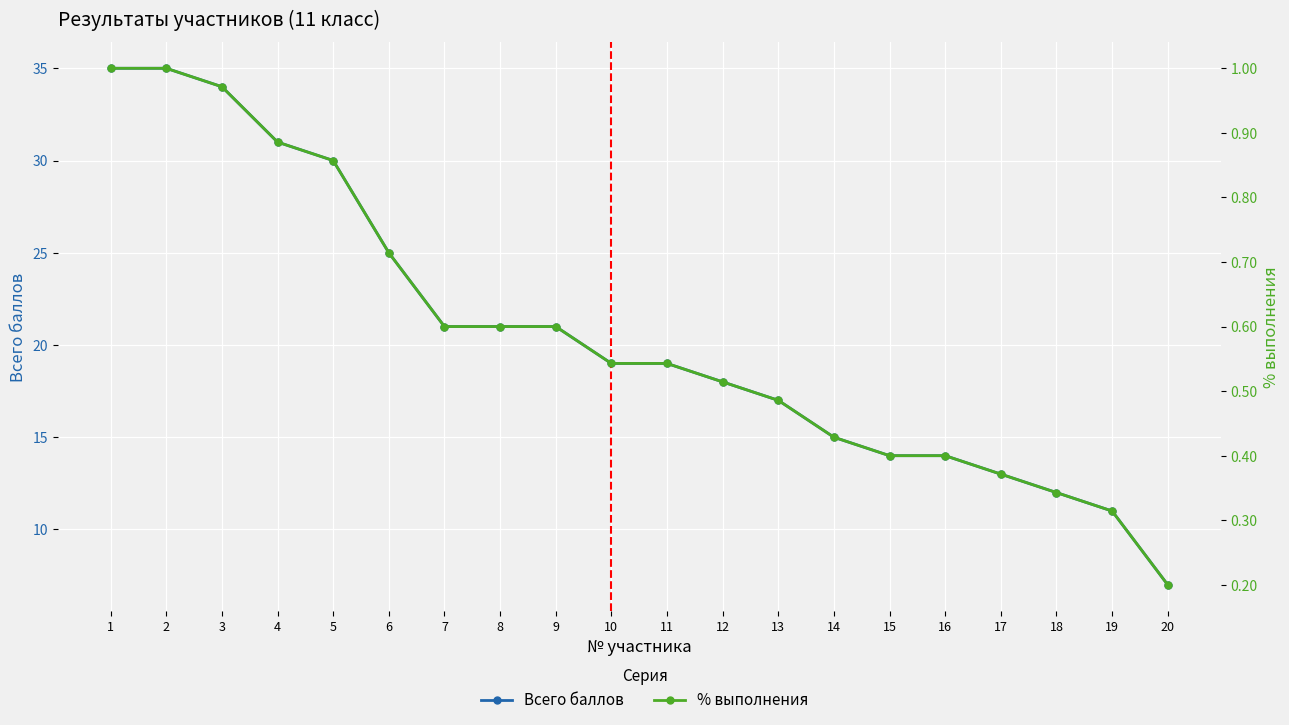

Rank the series at 16 from lowest to highest value.

% выполнения, Всего баллов